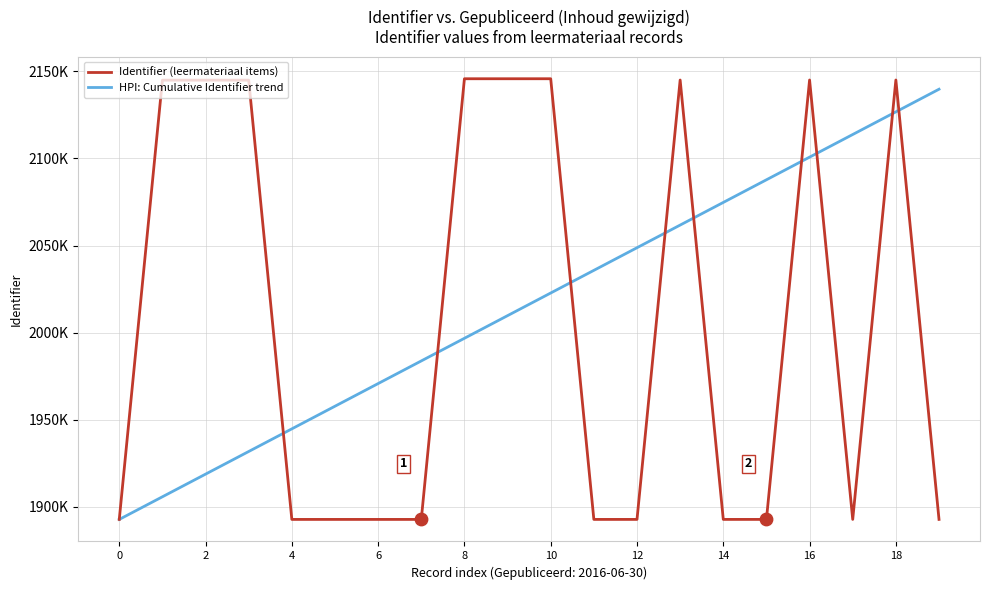

At which category is the sum across all series the highest?

18